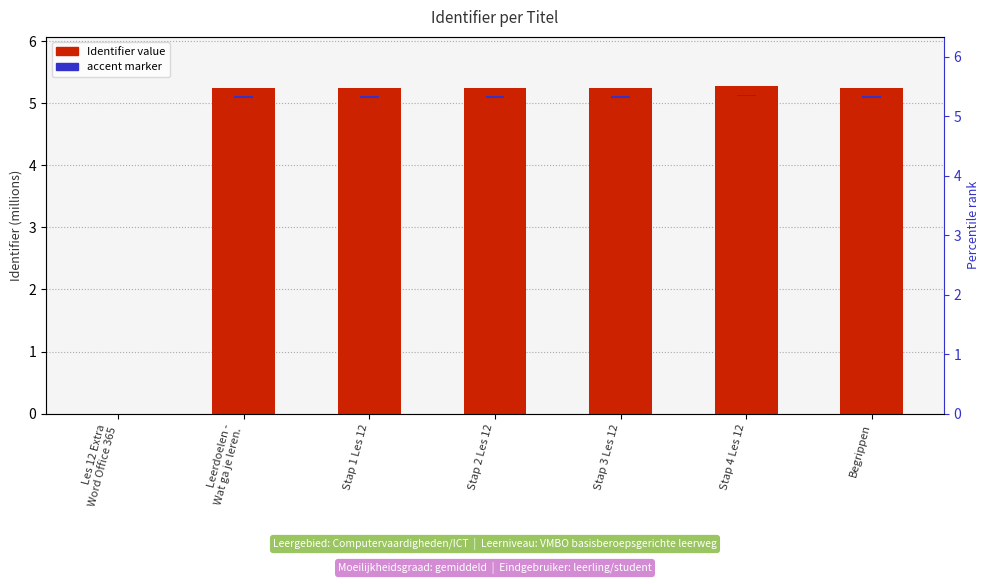

Reading left to right, extract all data points from this chart.

Identifier (millions): 0.0	5.2	5.2	5.2	5.2	5.3	5.2
accent marker: 0.0	0.0	0.0	0.0	0.0	0.0	0.0